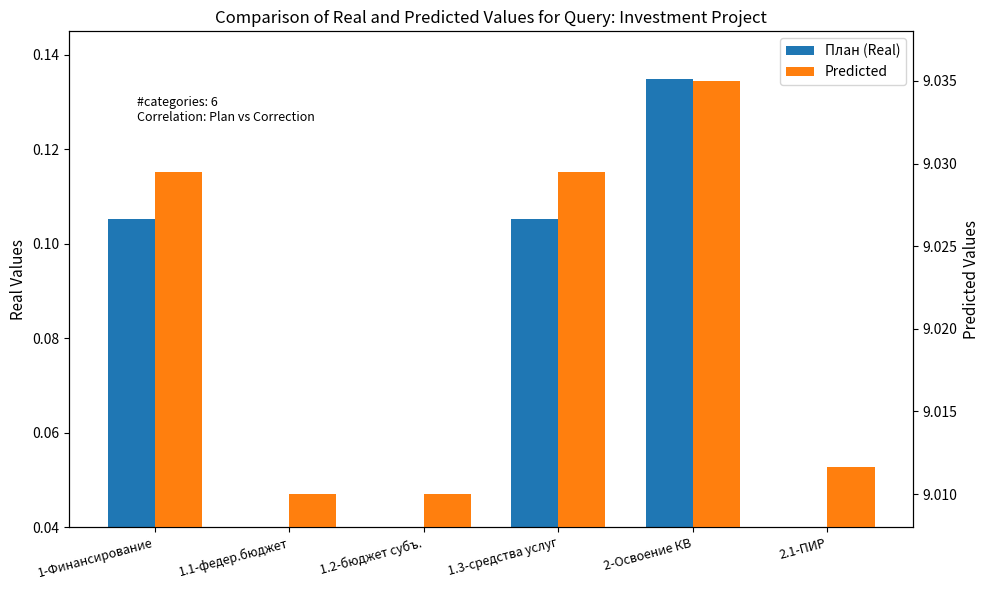

Which series has the largest range (max minus min)?

План (Real)